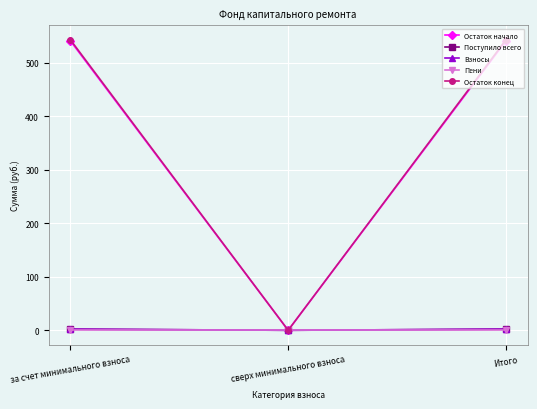

Which label corresponds to the largest value in the chart?

за счет минимального взноса